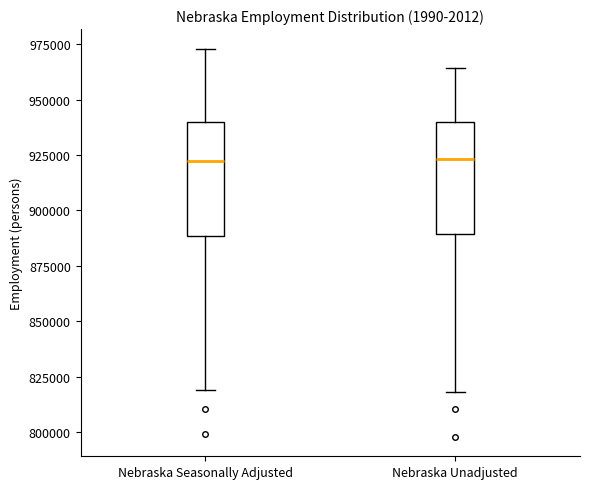

Reading left to right, read every box against the y-axis: the position of its median line, the range the box covers, and the ends of its whiskers. The values are not printed on the chart, so give them approximately, as read against the axis.

Nebraska Seasonally Adjusted: median 920000, box 890000 to 940000, whiskers 820000 to 975000
Nebraska Unadjusted: median 925000, box 890000 to 940000, whiskers 820000 to 965000